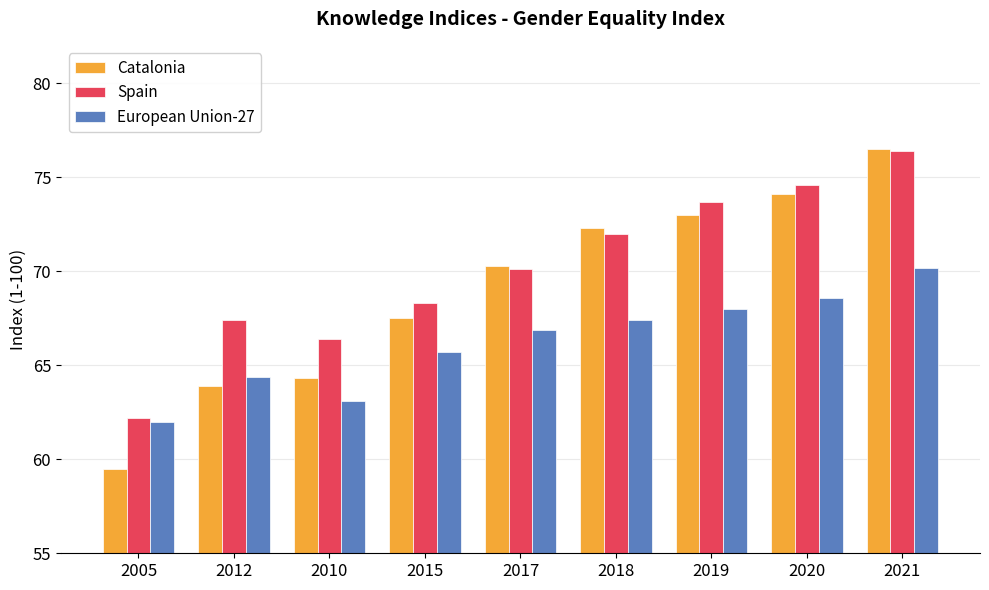

True or false: Catalonia has a value of 67.5 at 2015.

True